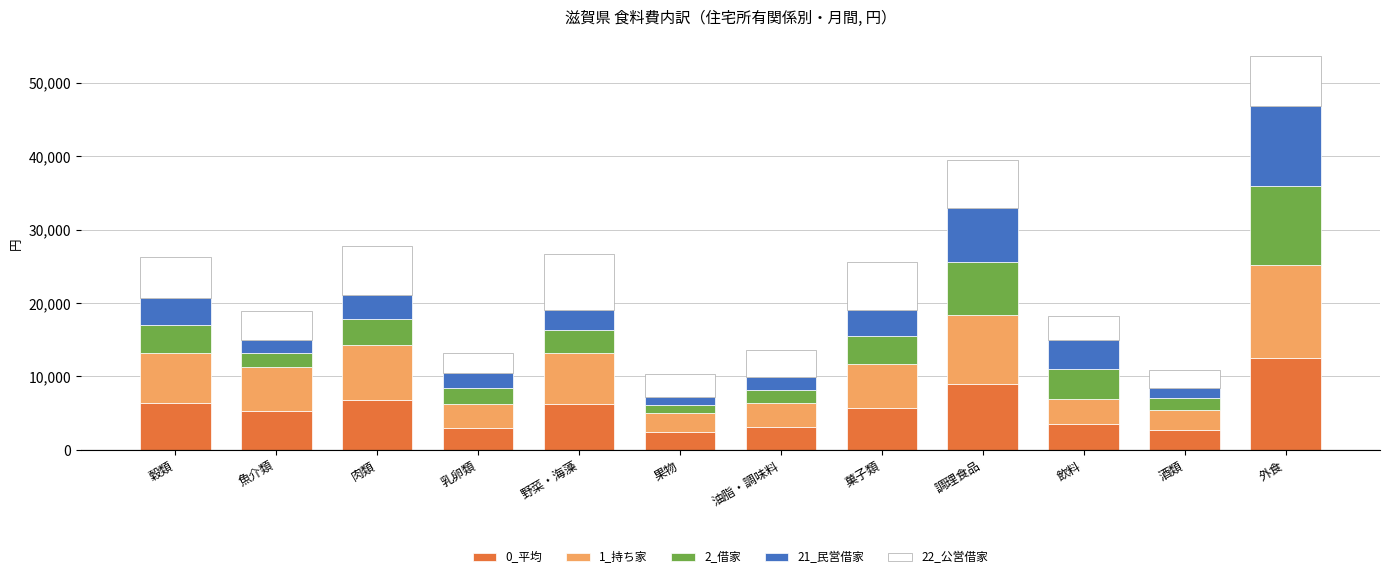

What is the average value of the 0_平均 series?

5548